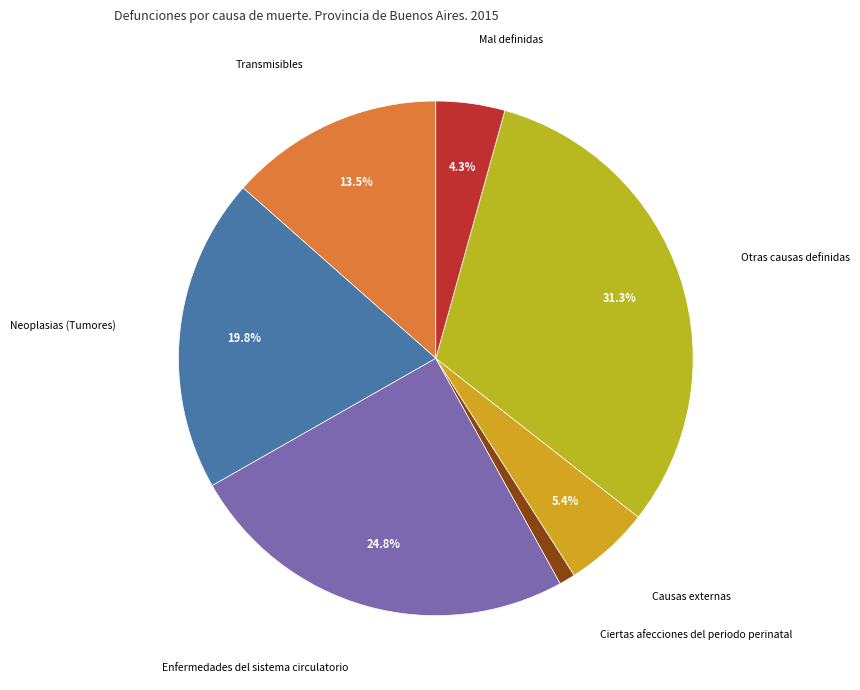

What is the smallest slice in the pie chart?

Ciertas afecciones del periodo perinatal